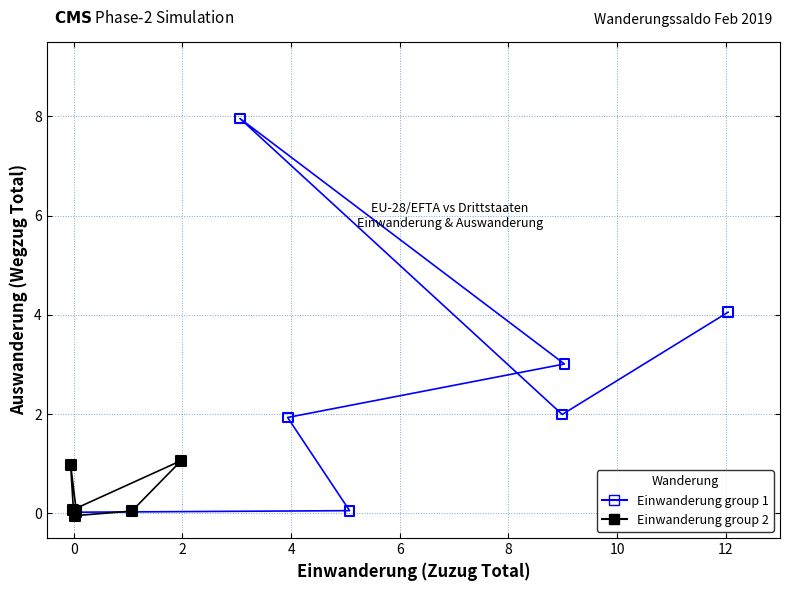

Which series reaches the maximum Y coordinate?

Einwanderung group 1